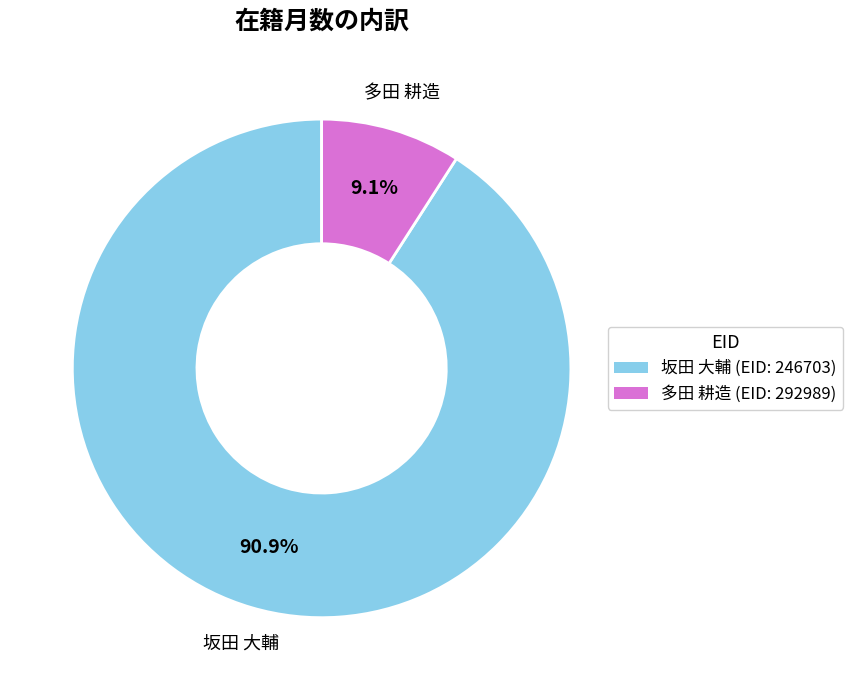

What is the largest slice in the pie chart?

坂田 大輔 (EID: 246703)